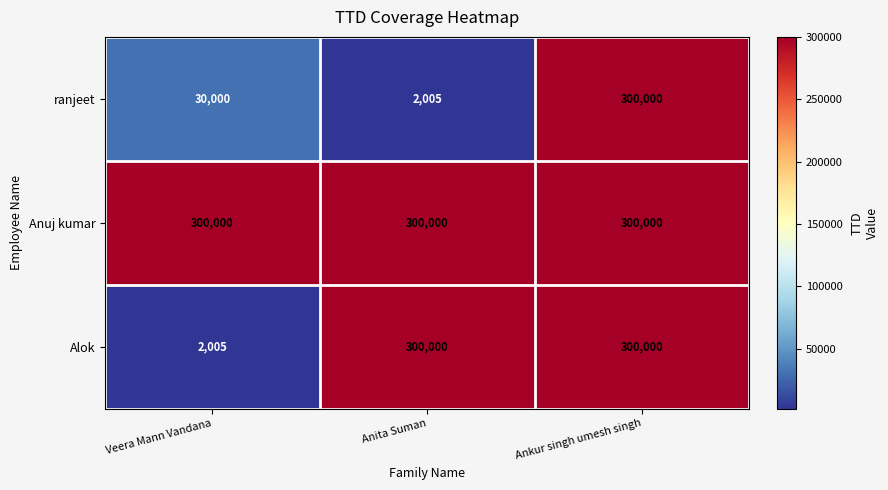

List the series in order of their overall mean, highest first.

Anuj kumar, Alok, ranjeet